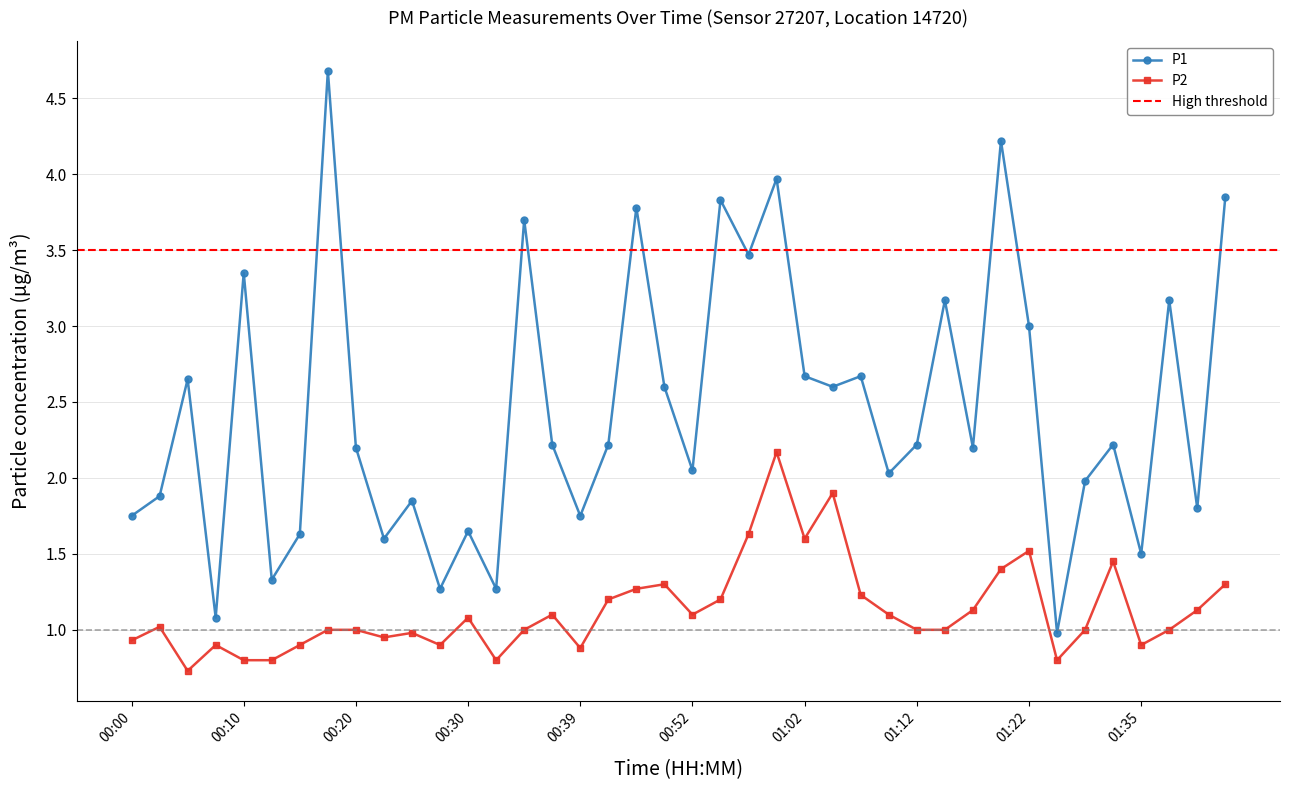

True or false: P2 and P1 intersect in this chart.

False